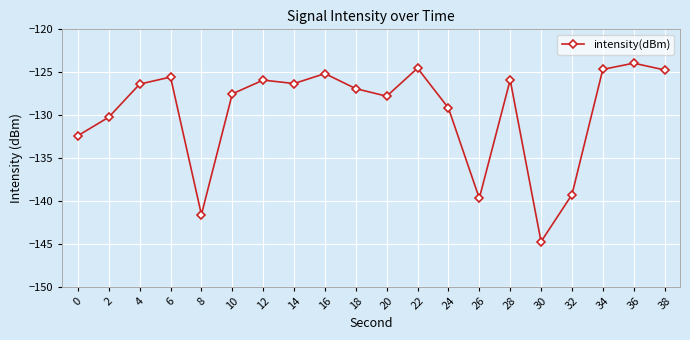

What is the sum of all values?

-2592.6